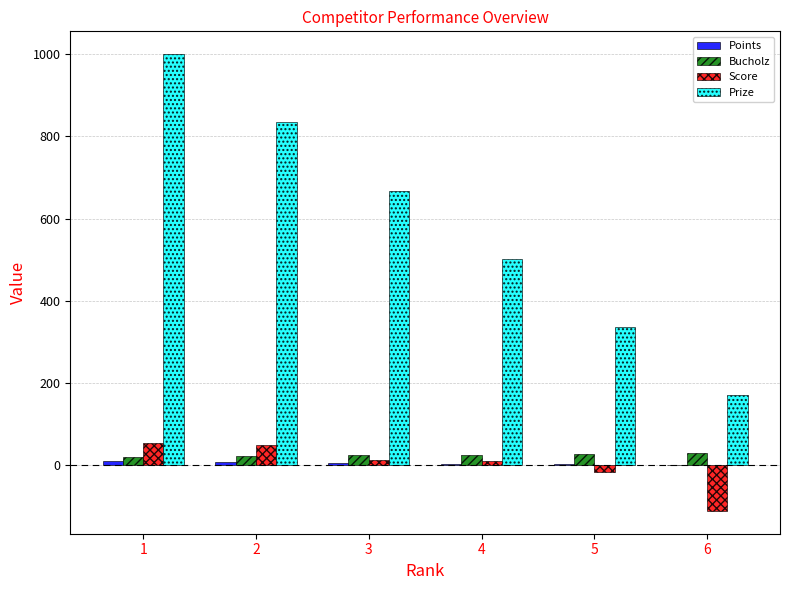

Is the value of Prize at 4 greater than the value of Score at 1?

Yes